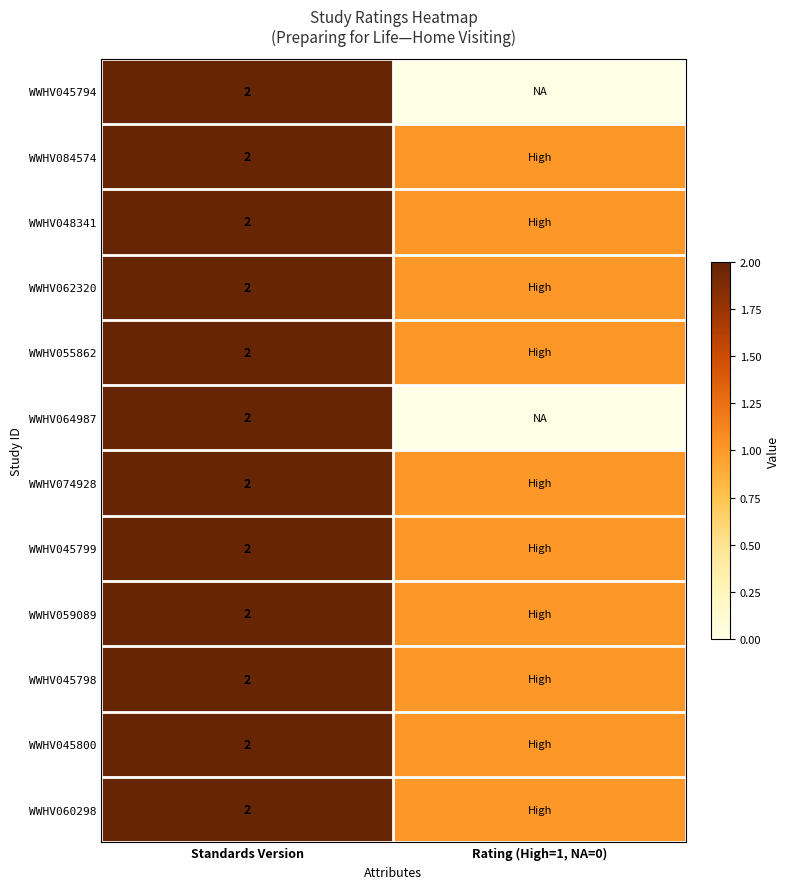

The WWHV059089 series shows 2 at Standards Version. True or false?

True